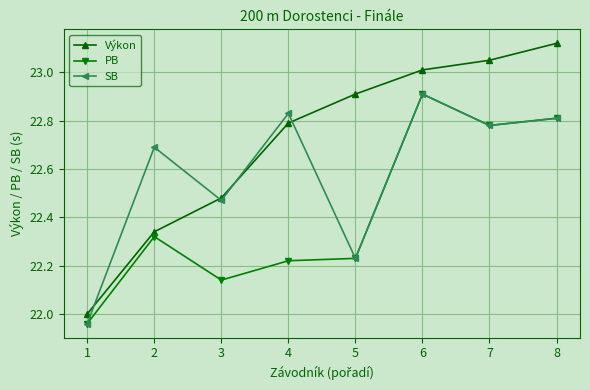

What are all the series names shown in the legend?

Výkon, PB, SB